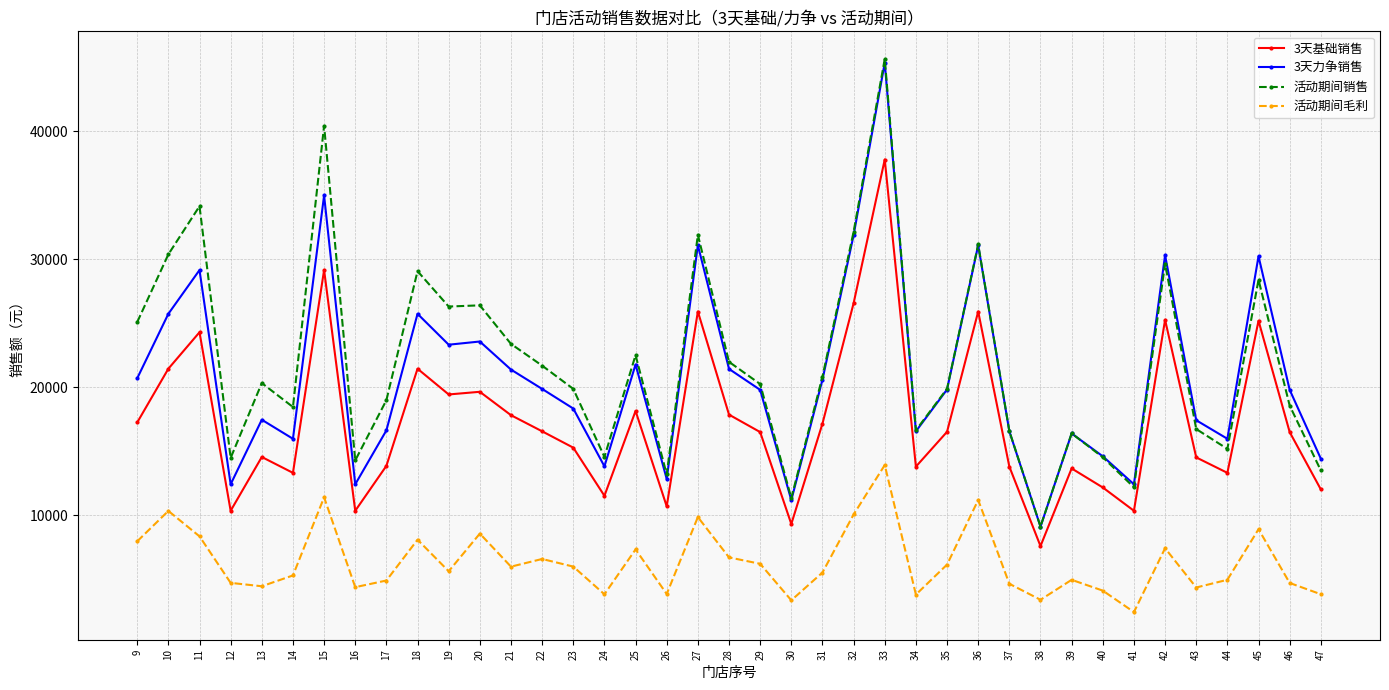

What is the value of the 活动期间销售 point at the 19th from the left?

31914.7